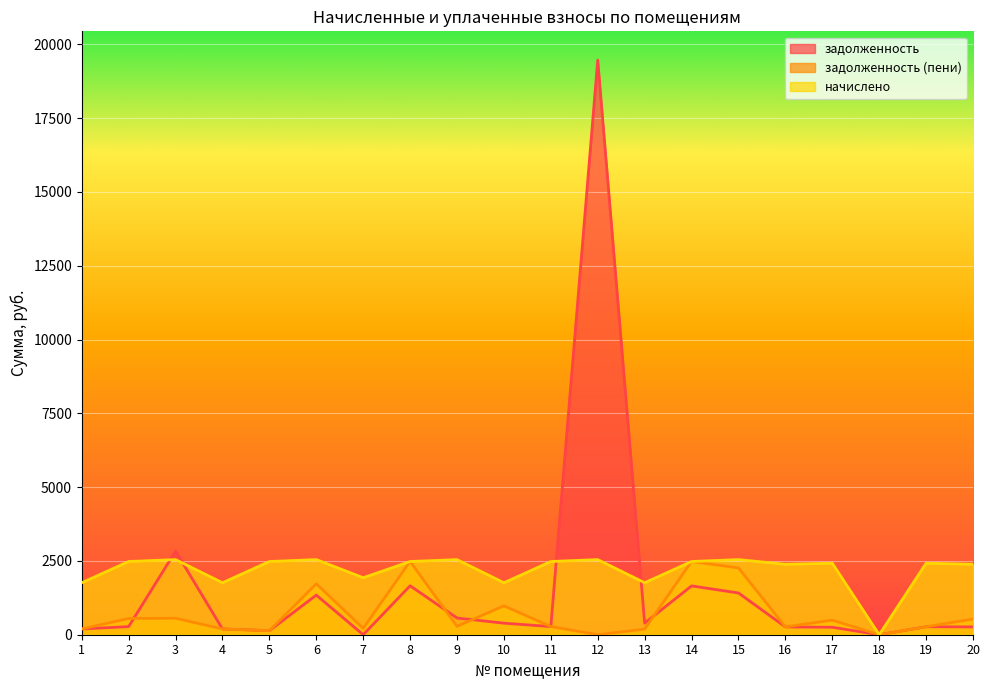

Which series has the largest range (max minus min)?

задолженность